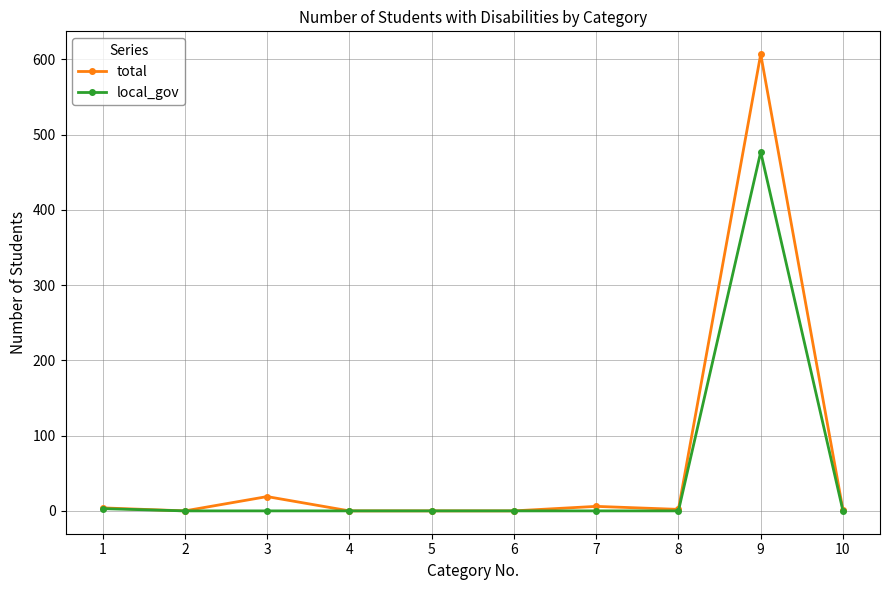

Rank the series at 3 from lowest to highest value.

local_gov, total